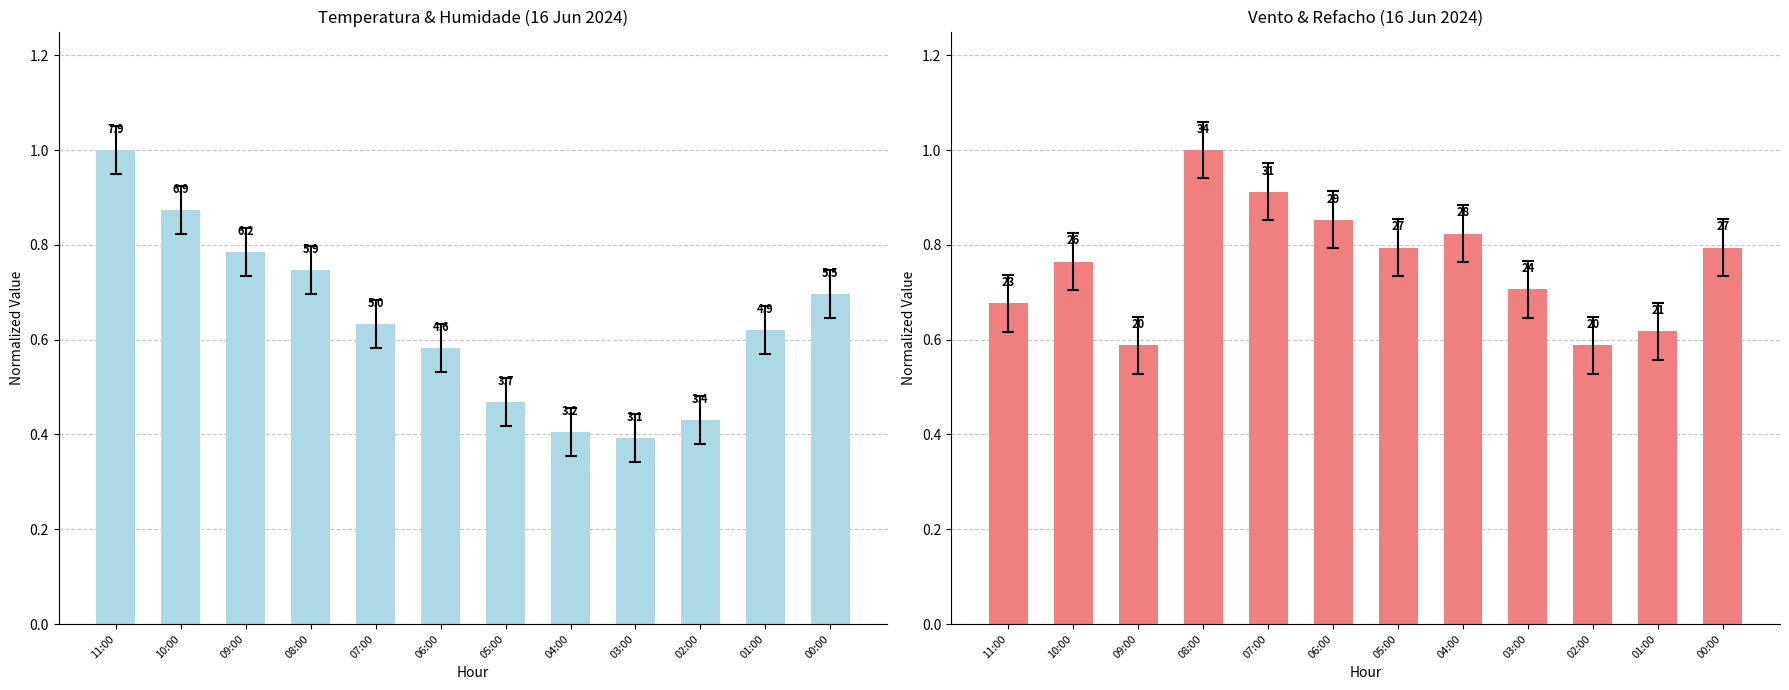

Reading right to left, list all the values displayed in this chart.

Temperatura (°C): 0.7	0.6	0.4	0.4	0.4	0.5	0.6	0.6	0.7	0.8	0.9	1.0
Velocidade do vento (km/h): 0.8	0.6	0.6	0.7	0.8	0.8	0.9	0.9	1.0	0.6	0.8	0.7